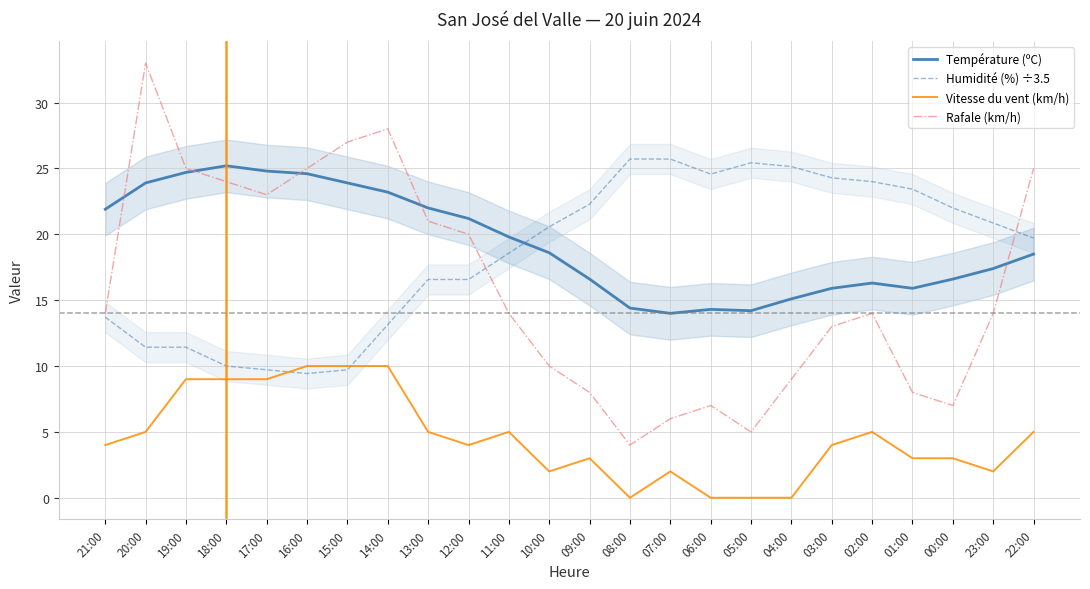

Which series has the widest spread of values?

Rafale (km/h)